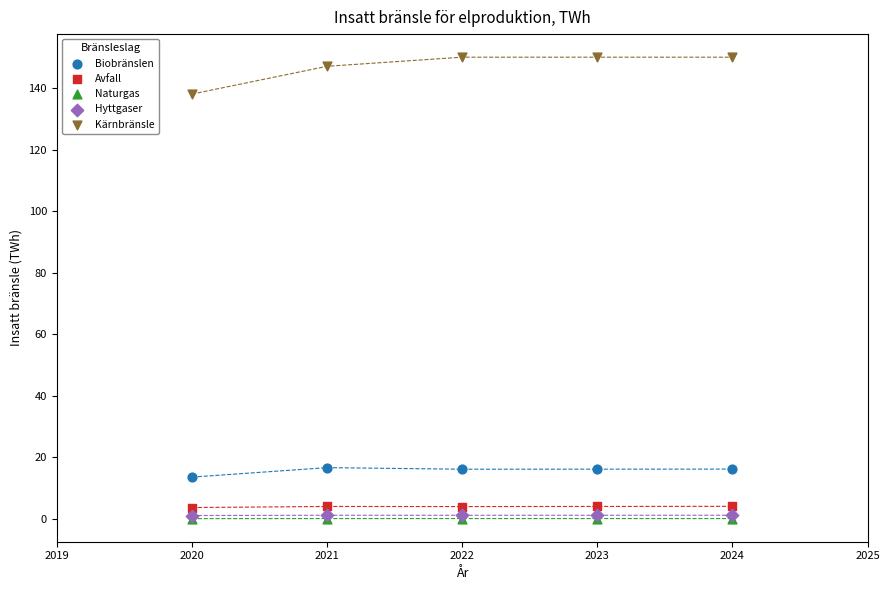

What are all the series names shown in the legend?

Biobränslen, Avfall, Naturgas, Hyttgaser, Kärnbränsle